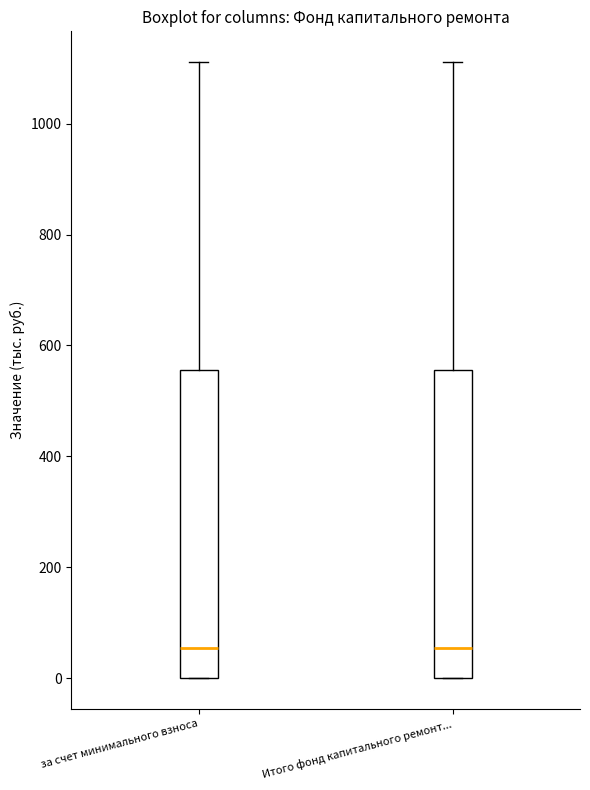

Reading left to right, transcribe this box plot: for each box, give where its median line is, the range the box spans, and where its two whiskers end, as read against the y-axis. The values are not printed on the chart, so give them approximately, as read against the axis.

за счет минимального взноса: median 60, box 0 to 560, whiskers 0 to 1120
Итого фонд капитального ремонт...: median 60, box 0 to 560, whiskers 0 to 1120